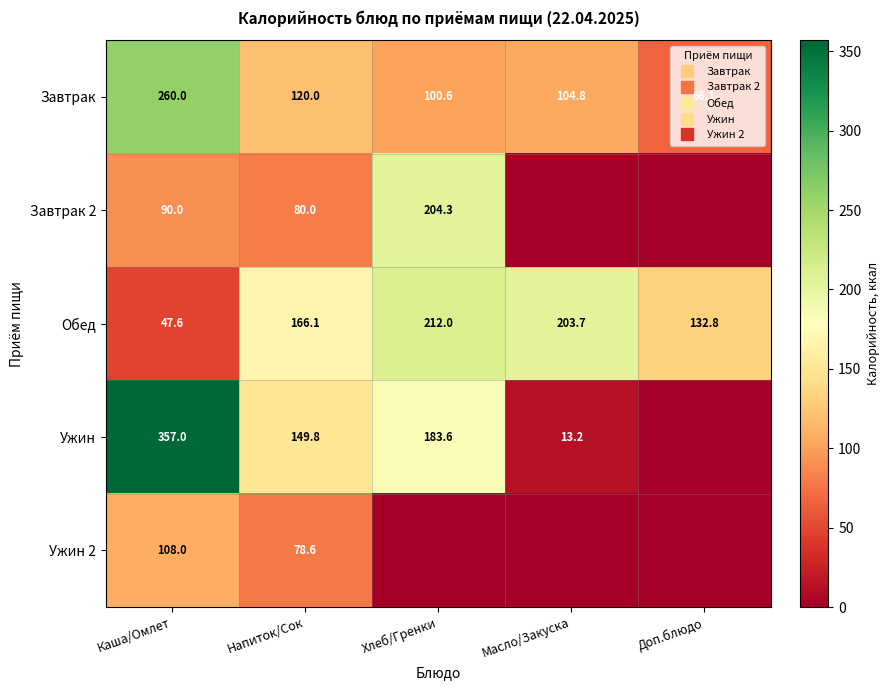

The value of Завтрак at Хлеб/Гренки is 100.6. True or false?

True